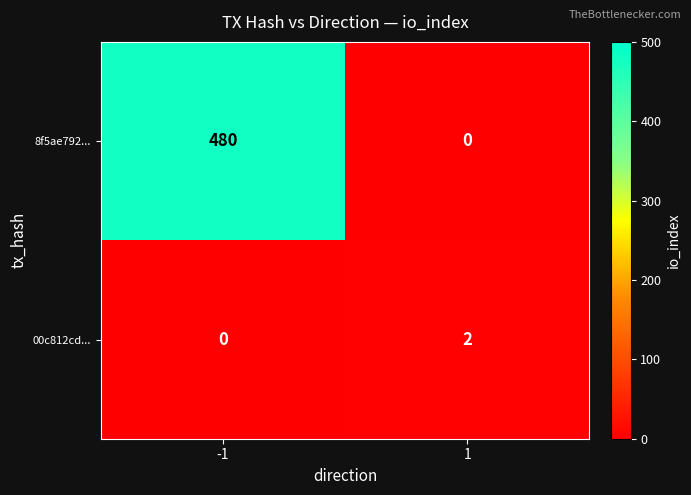

Rank the categories by 00c812cd... value from highest to lowest.

1, -1